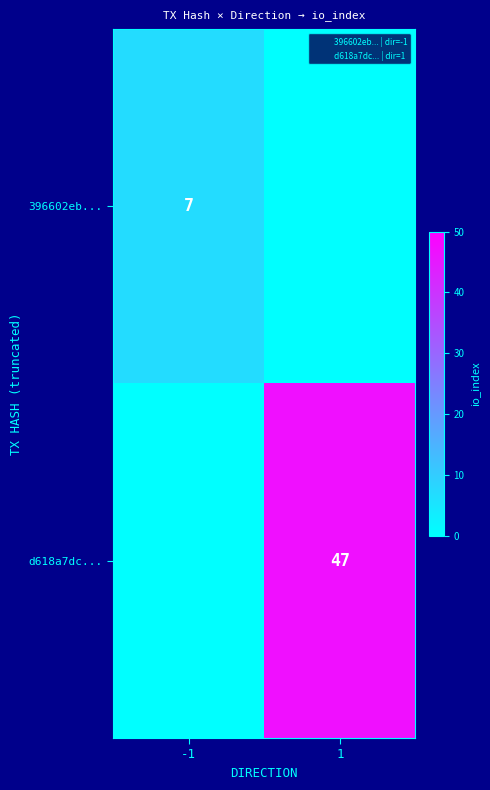

What is the difference between the highest and lowest values at -1?

7